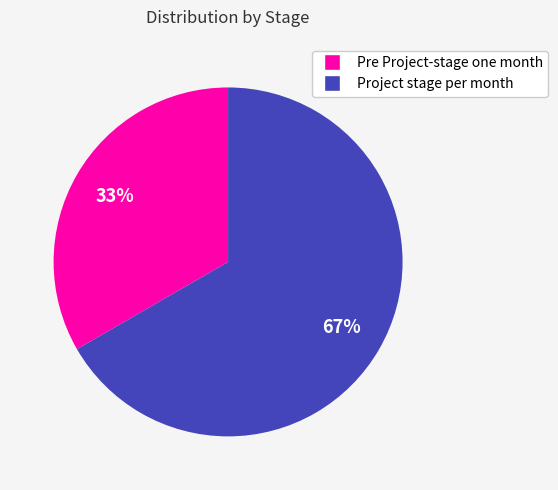

To the nearest percent, what is the combined percentage of Pre Project-stage one month and Project stage per month?

100%